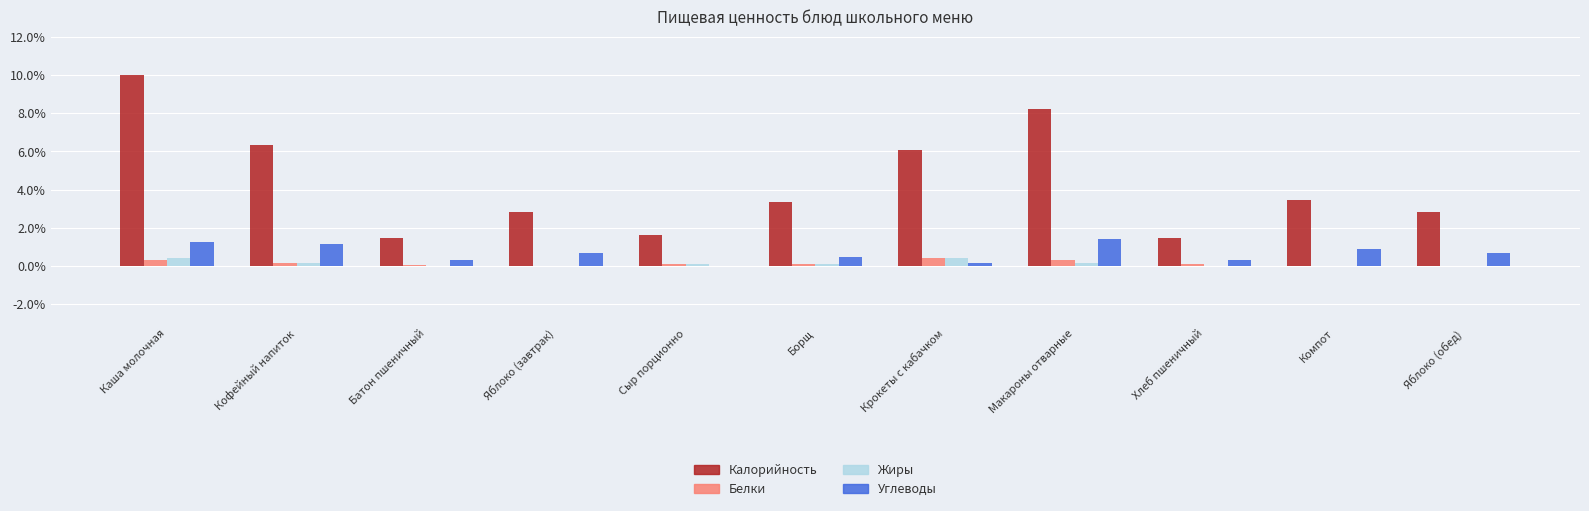

At which category is the sum across all series the highest?

Каша молочная